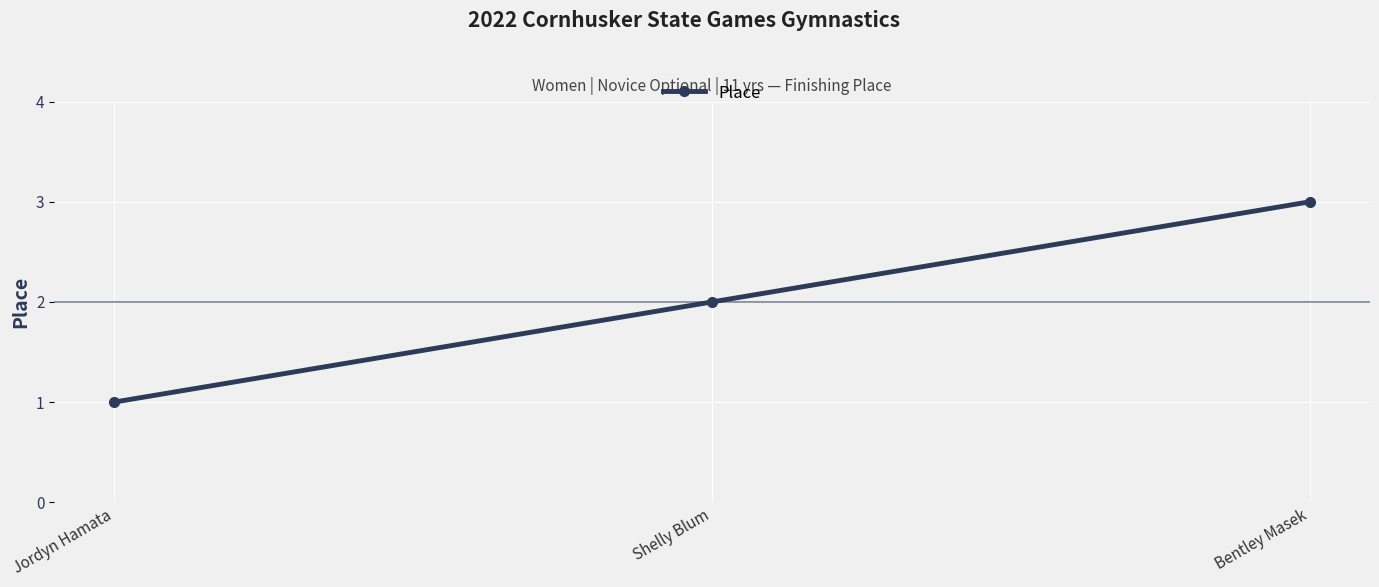

Count the number of data series in this chart.

1